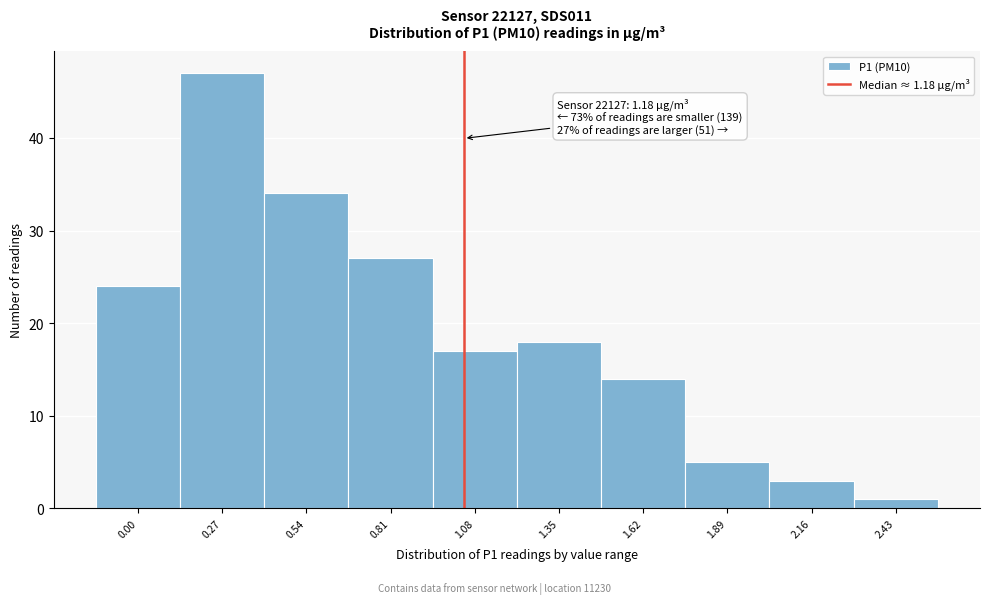

Reading left to right, extract all data points from this chart.

24	47	34	27	17	18	14	5	3	1